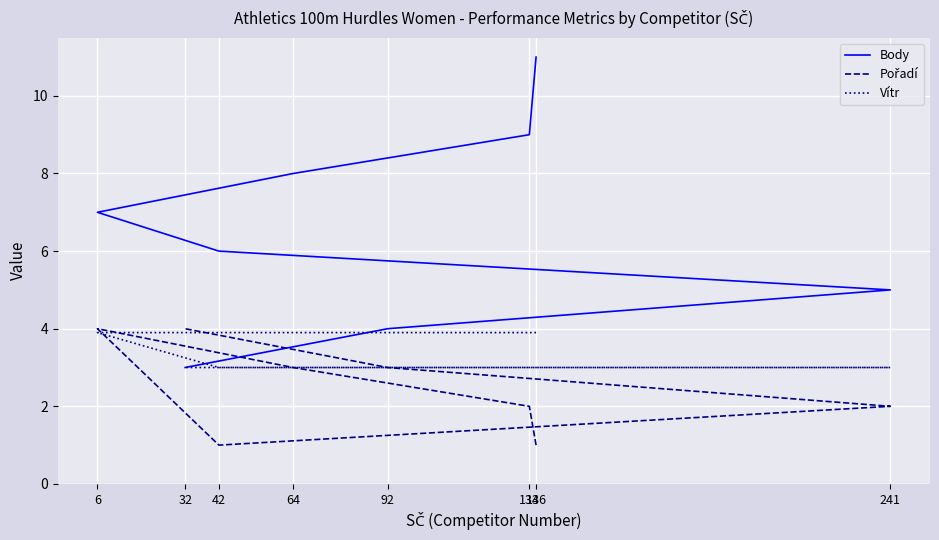

Between 136 and 32, which series saw the biggest shift?

Body